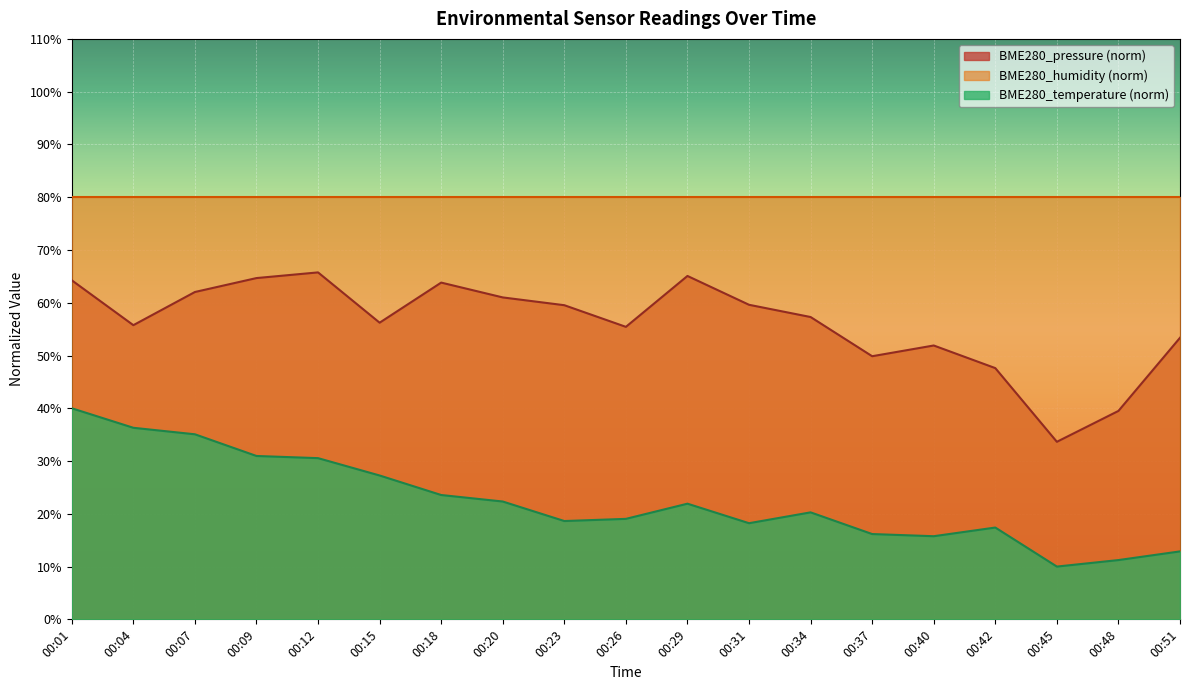

Where is the first local maximum for BME280_pressure?

00:12